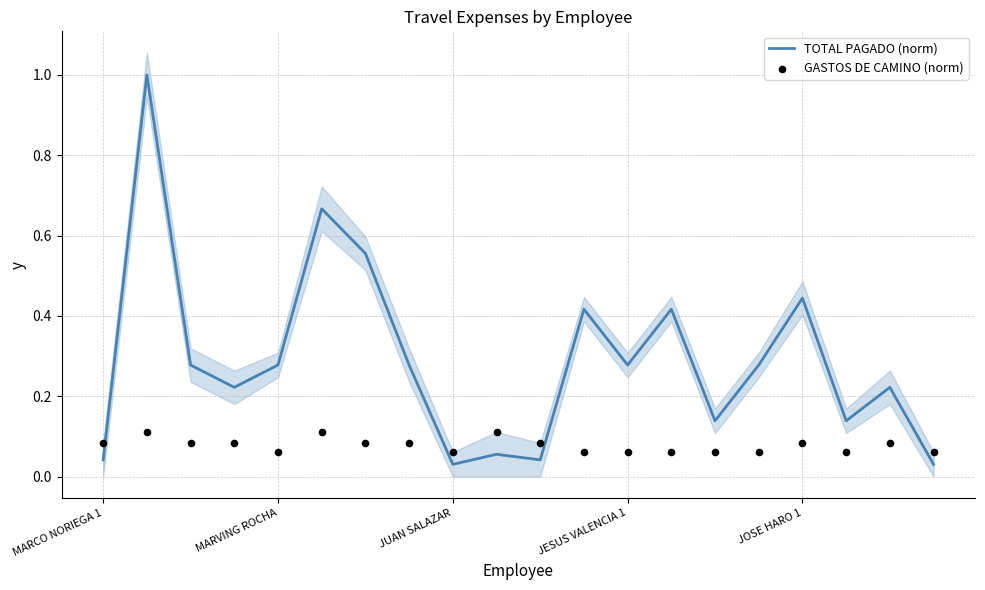

Which series reaches the maximum Y coordinate?

TOTAL PAGADO (norm)